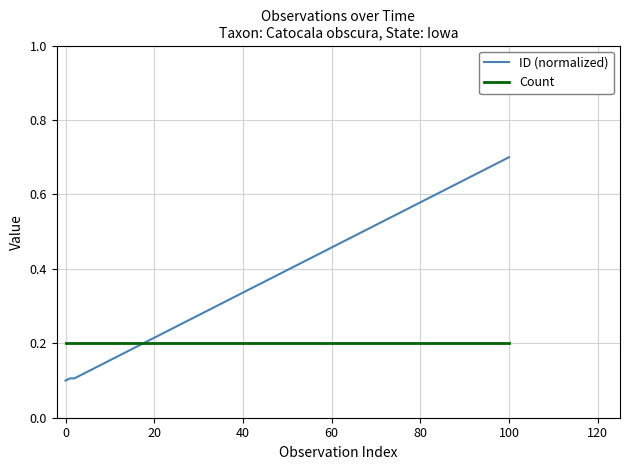

How many ID (normalized) values are between 0 and 1?

4